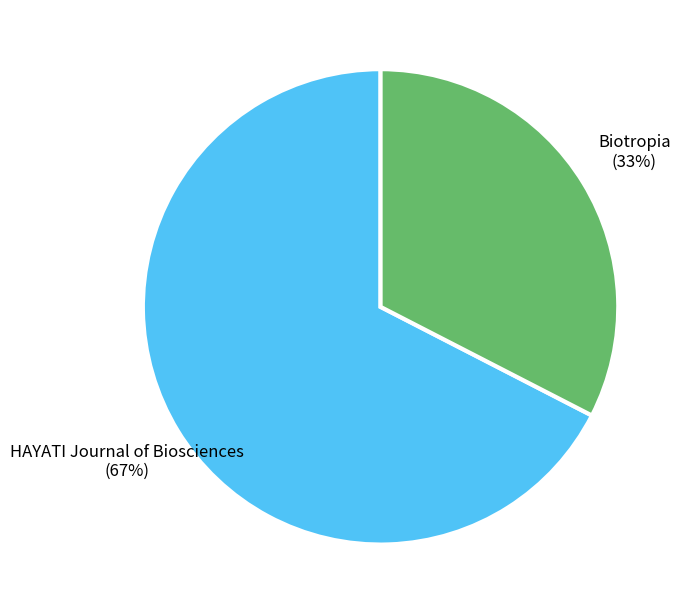

Is the sum of Biotropia and HAYATI Journal of Biosciences greater than half?

Yes